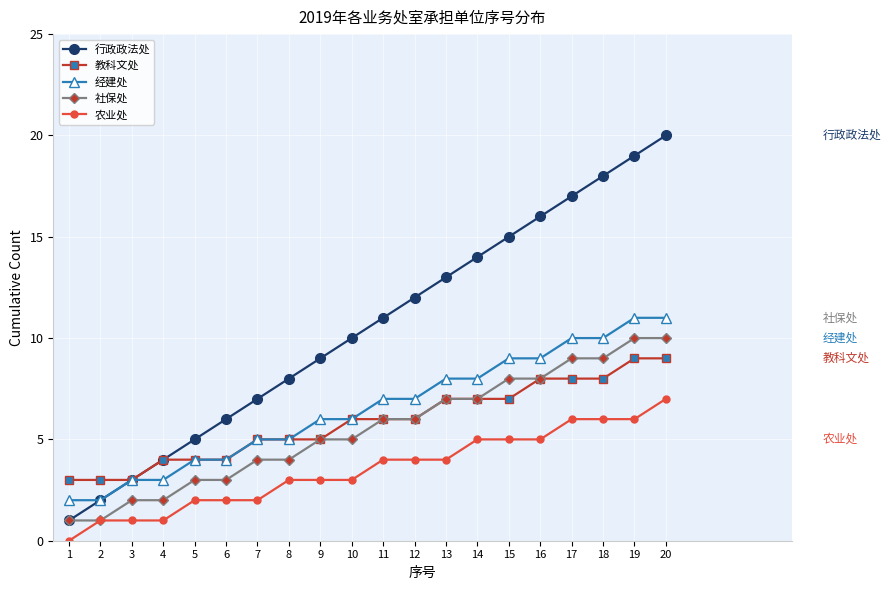

What is the difference between the second highest and second lowest values in the 行政政法处 series?

17